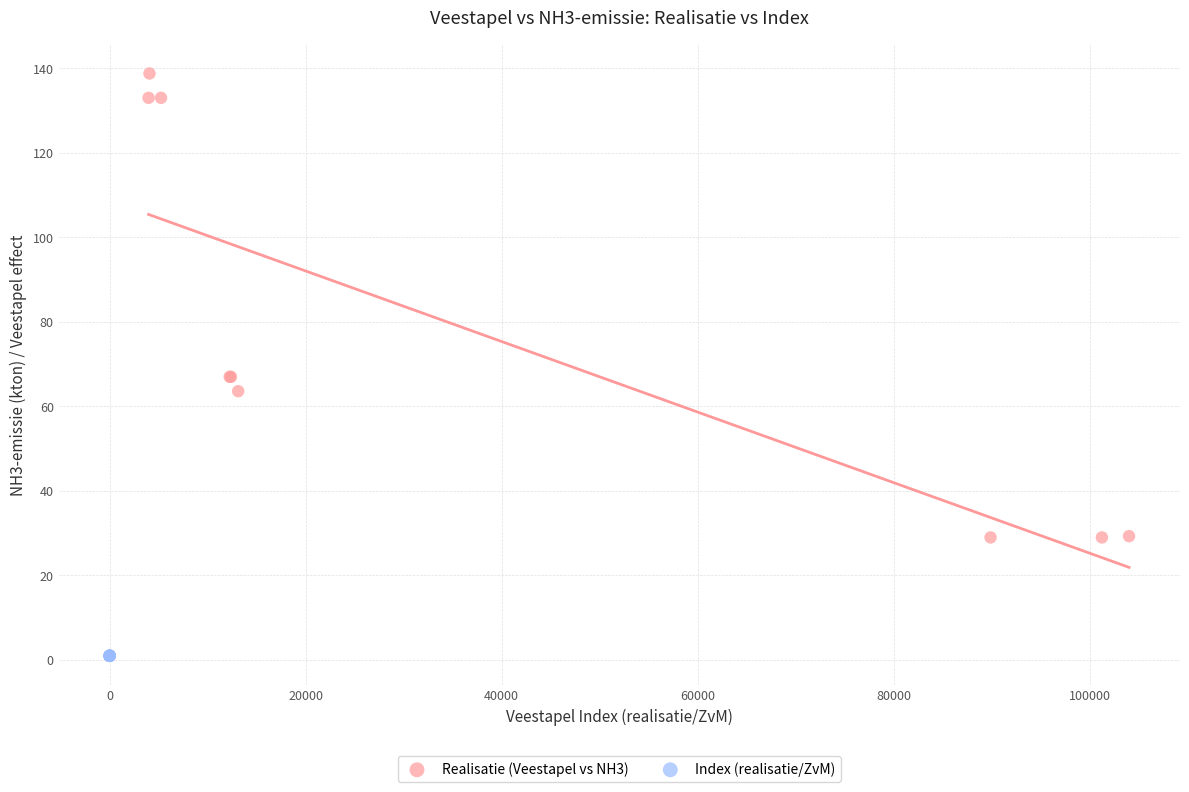

Which series has the widest spread of Y values?

Realisatie (Veestapel vs NH3)